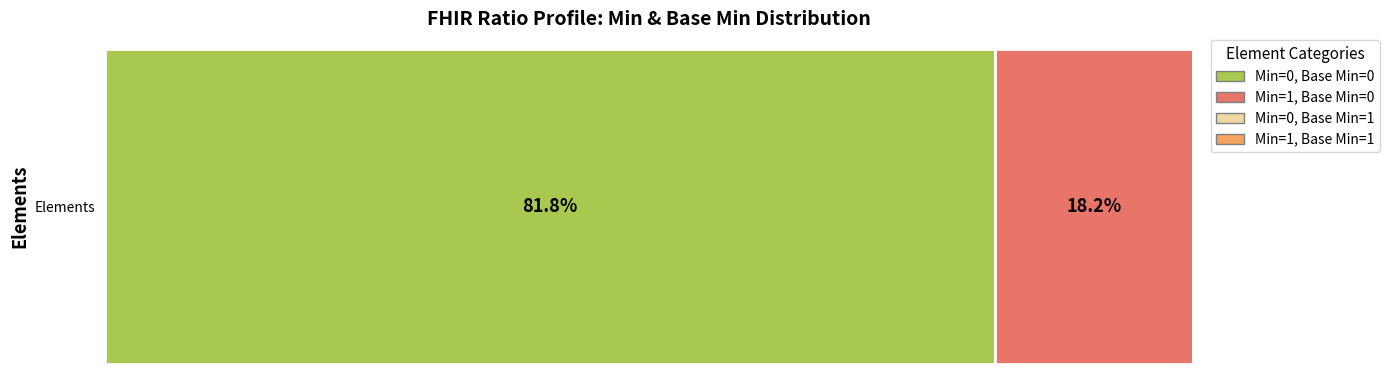

List the labels in order of Min=0, Base Min=0 value, smallest first.

Elements